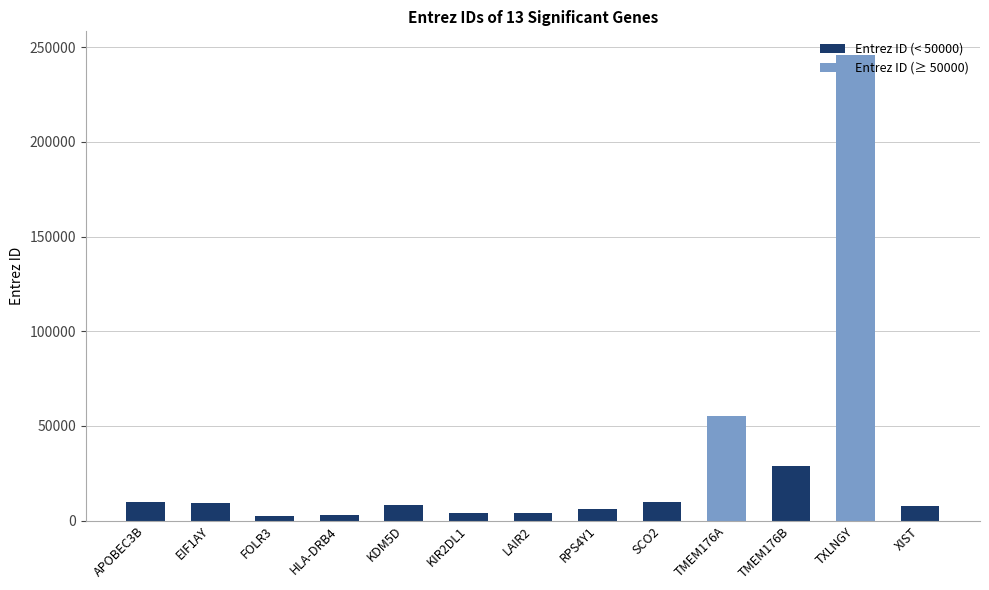

What is the greatest value displayed?

246126